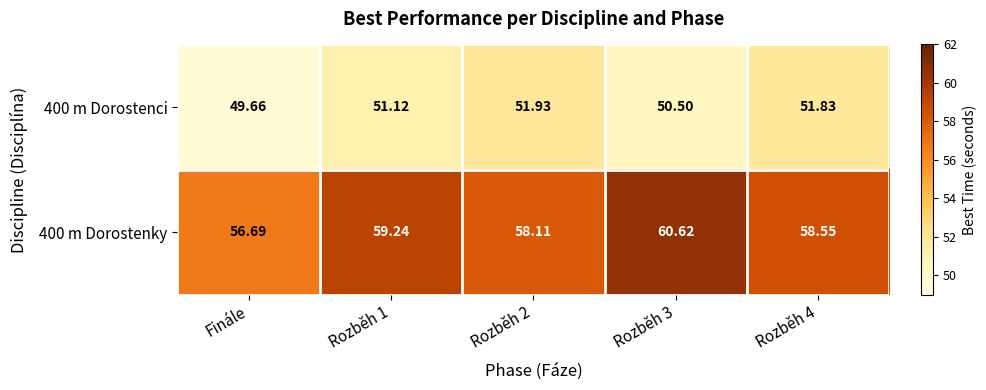

Rank the series by their maximum value, from highest to lowest.

400 m Dorostenky, 400 m Dorostenci